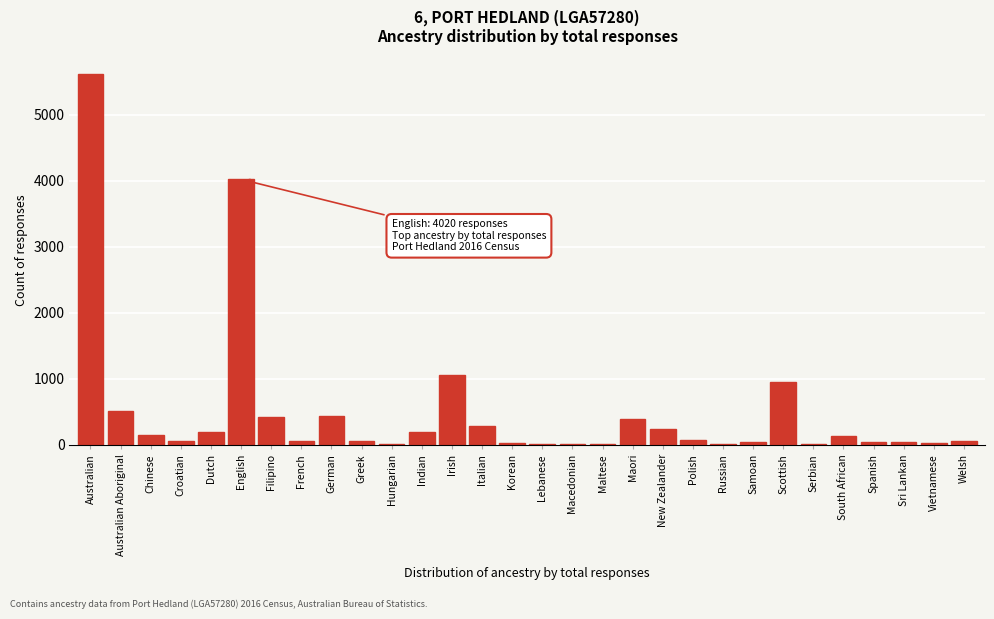

What value does the data have at English?

4020